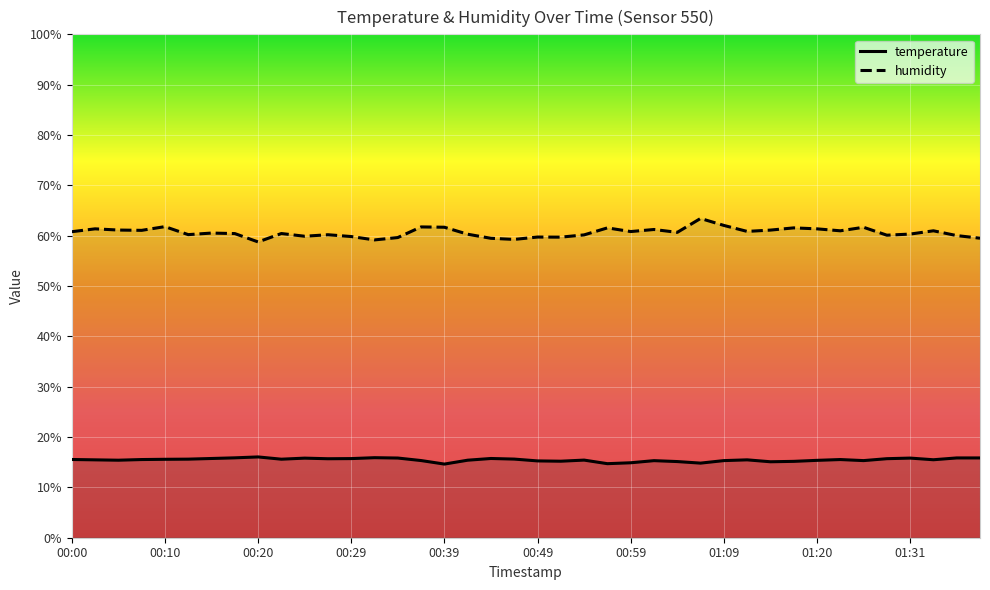

Reading right to left, extract all data points from this chart.

temperature: 01:38=15.8	01:36=15.8	01:33=15.5	01:31=15.8	01:28=15.7	01:25=15.3	01:23=15.5	01:20=15.4	01:17=15.2	01:15=15.1	01:12=15.5	01:09=15.3	01:07=14.8	01:04=15.1	01:01=15.3	00:59=14.9	00:57=14.7	00:54=15.4	00:52=15.2	00:49=15.3	00:47=15.6	00:44=15.7	00:42=15.4	00:39=14.6	00:37=15.3	00:34=15.8	00:32=15.9	00:29=15.7	00:27=15.7	00:24=15.8	00:22=15.6	00:20=16.1	00:17=15.9	00:15=15.7	00:12=15.6	00:10=15.6	00:07=15.5	00:05=15.4	00:02=15.5	00:00=15.5
humidity: 01:38=59.5	01:36=60.0	01:33=61.0	01:31=60.3	01:28=60.1	01:25=61.7	01:23=61.0	01:20=61.4	01:17=61.5	01:15=61.1	01:12=60.9	01:09=62.0	01:07=63.4	01:04=60.7	01:01=61.2	00:59=60.8	00:57=61.5	00:54=60.2	00:52=59.7	00:49=59.7	00:47=59.3	00:44=59.5	00:42=60.3	00:39=61.7	00:37=61.7	00:34=59.6	00:32=59.2	00:29=59.8	00:27=60.2	00:24=59.9	00:22=60.4	00:20=58.8	00:17=60.4	00:15=60.5	00:12=60.2	00:10=61.8	00:07=61.1	00:05=61.1	00:02=61.4	00:00=60.8